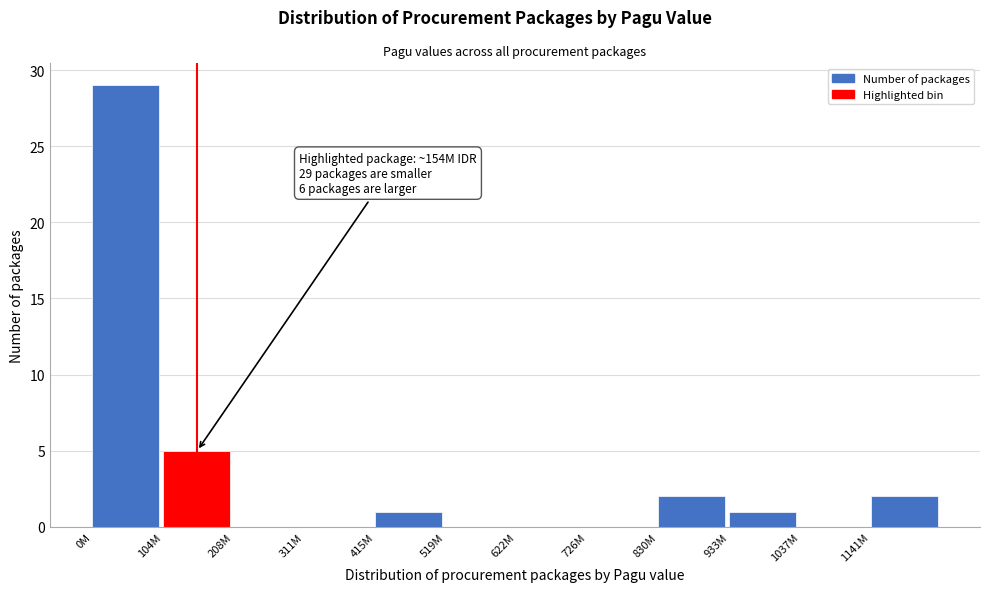

Reading right to left, what are all the values shown in this chart?

1141M=2	1037M=0	933M=1	830M=2	726M=0	622M=0	519M=0	415M=1	311M=0	208M=0	104M=5	0M=29